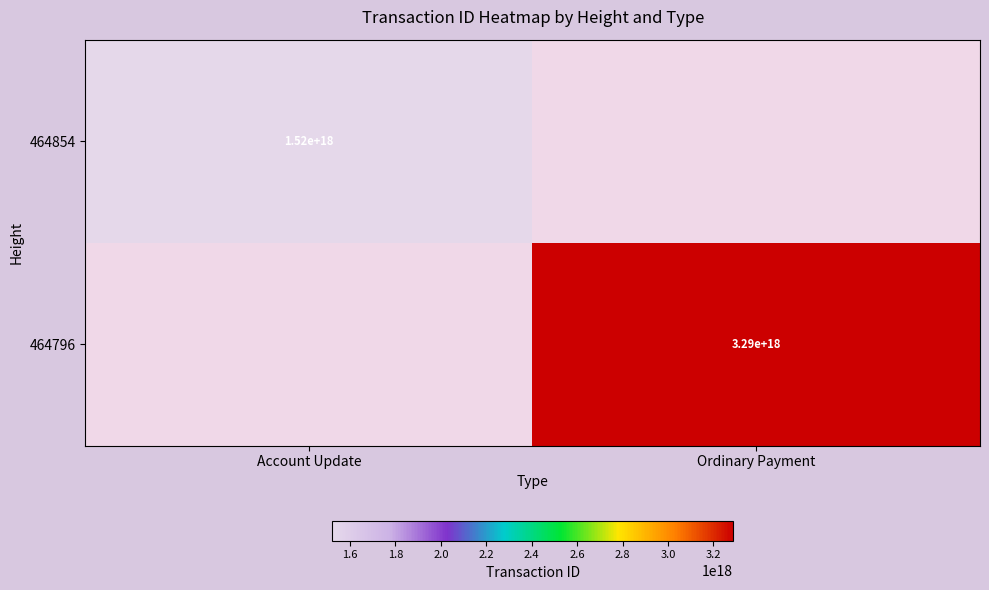

The 464854 series shows 609056852649605760 at Account Update. True or false?

False